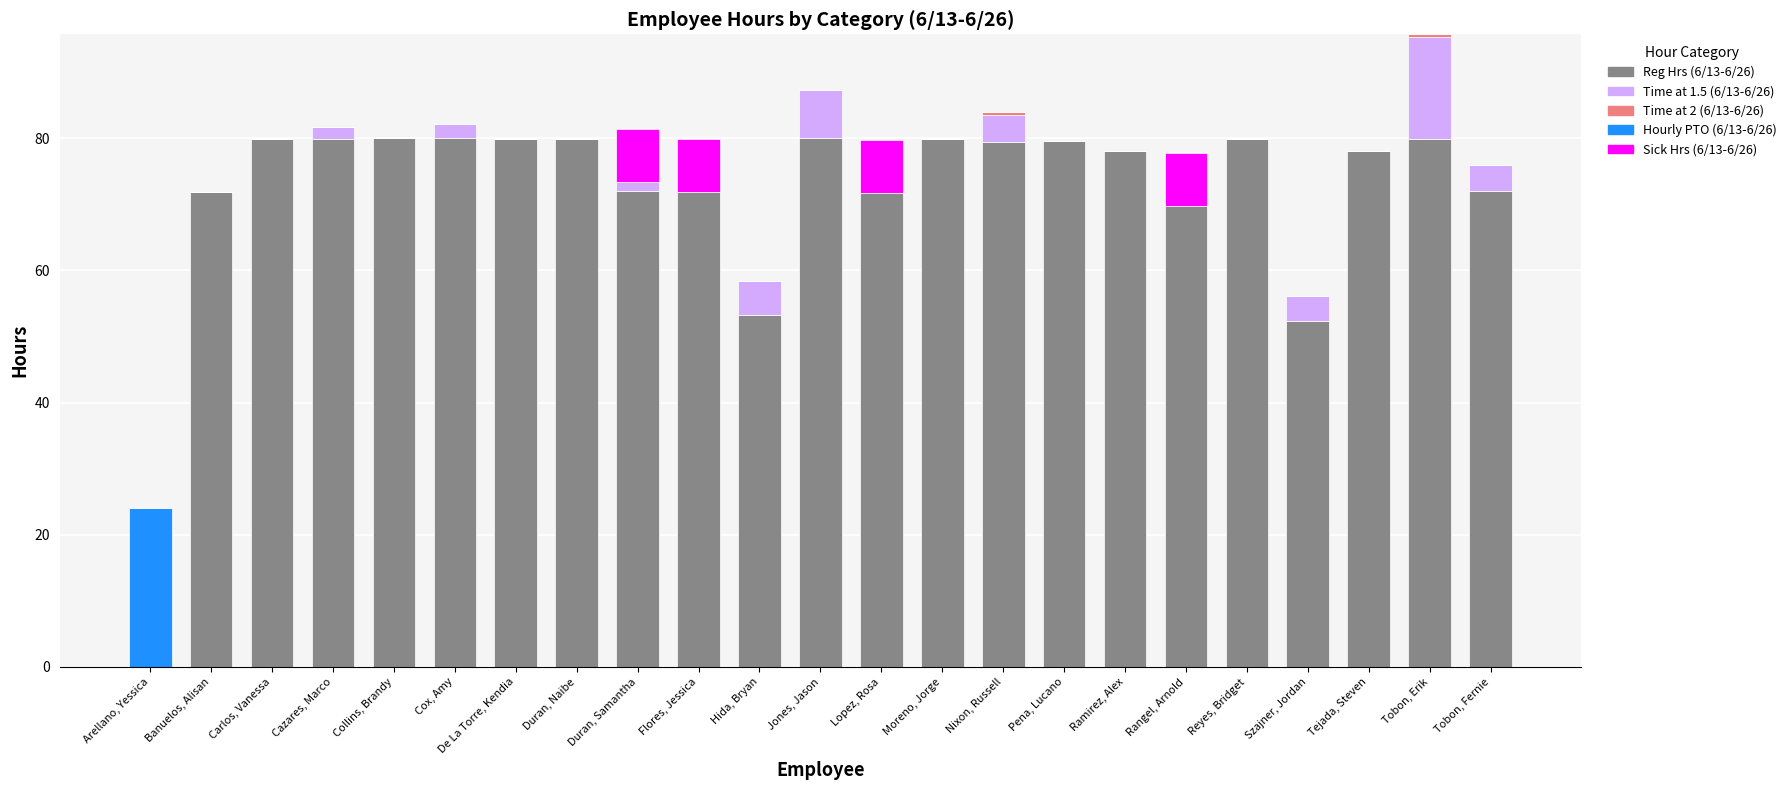

Is it true that Reg Hrs (6/13-6/26) equals 134.8 at Ramirez, Alex?

False